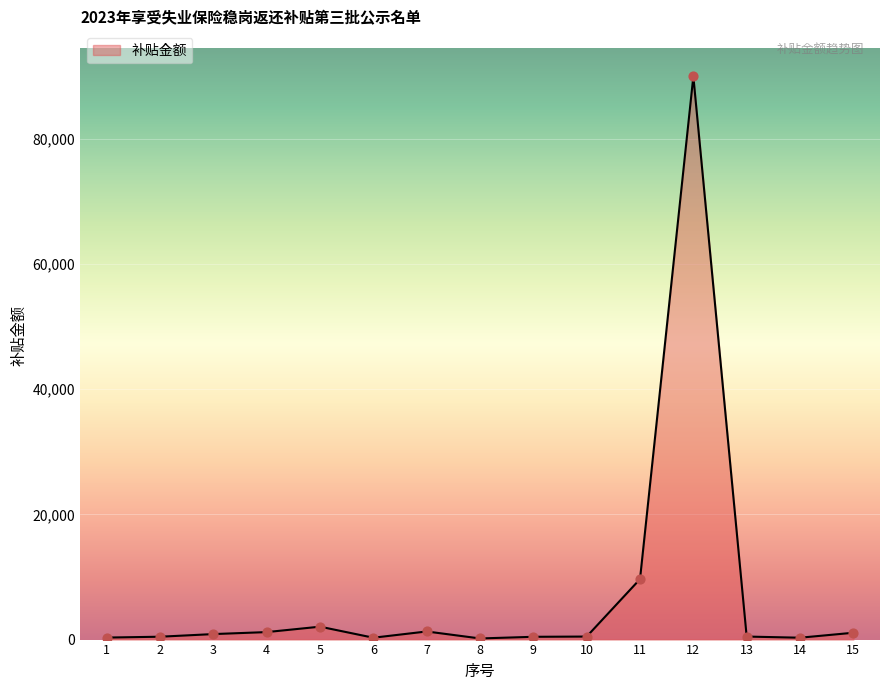

Which has a higher value, 3 or 12?

12